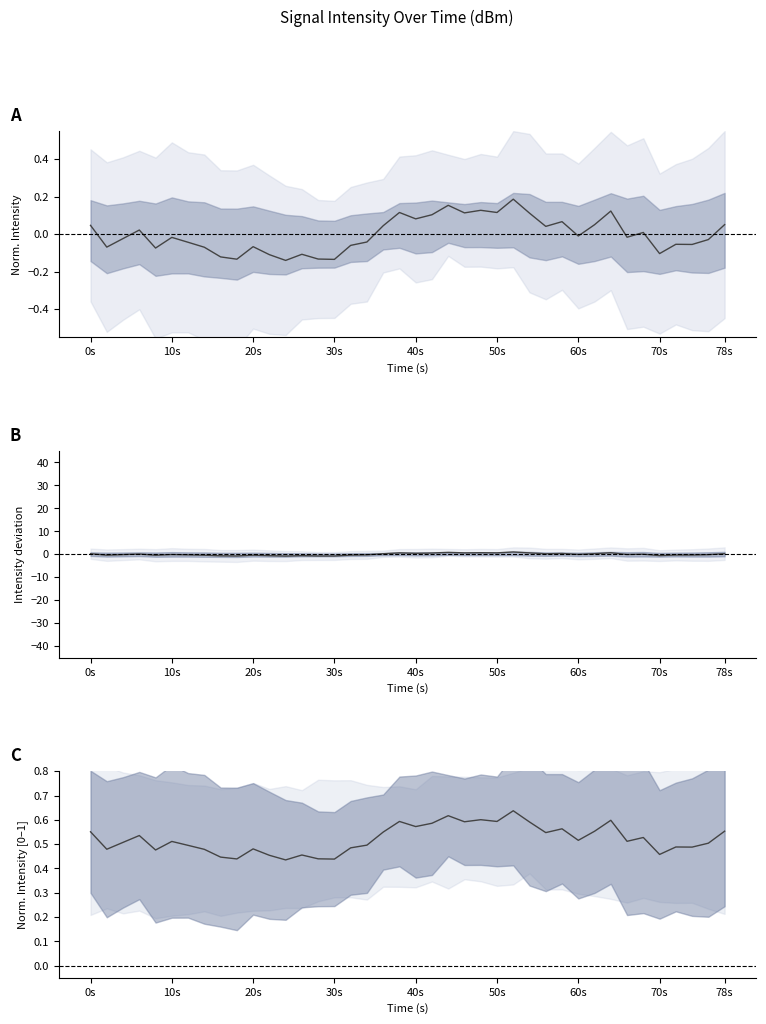

True or false: the data has more than 2 interior local peaks.

True